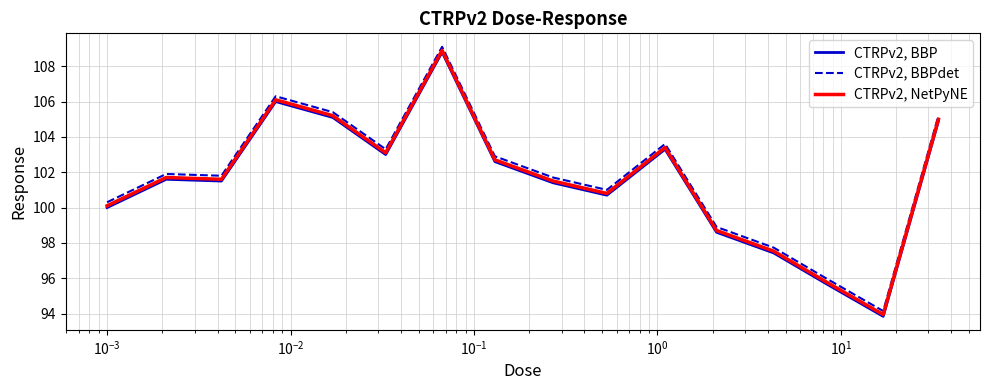

Rank the series by their average value, from highest to lowest.

CTRPv2, BBPdet, CTRPv2, NetPyNE, CTRPv2, BBP